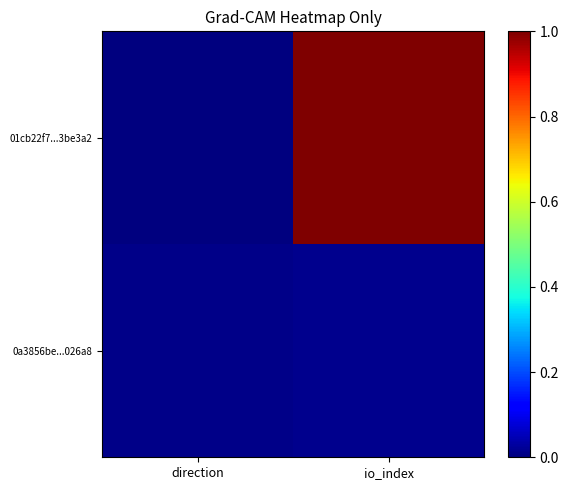

Between direction and io_index, which series saw the biggest shift?

01cb22f7...3be3a2